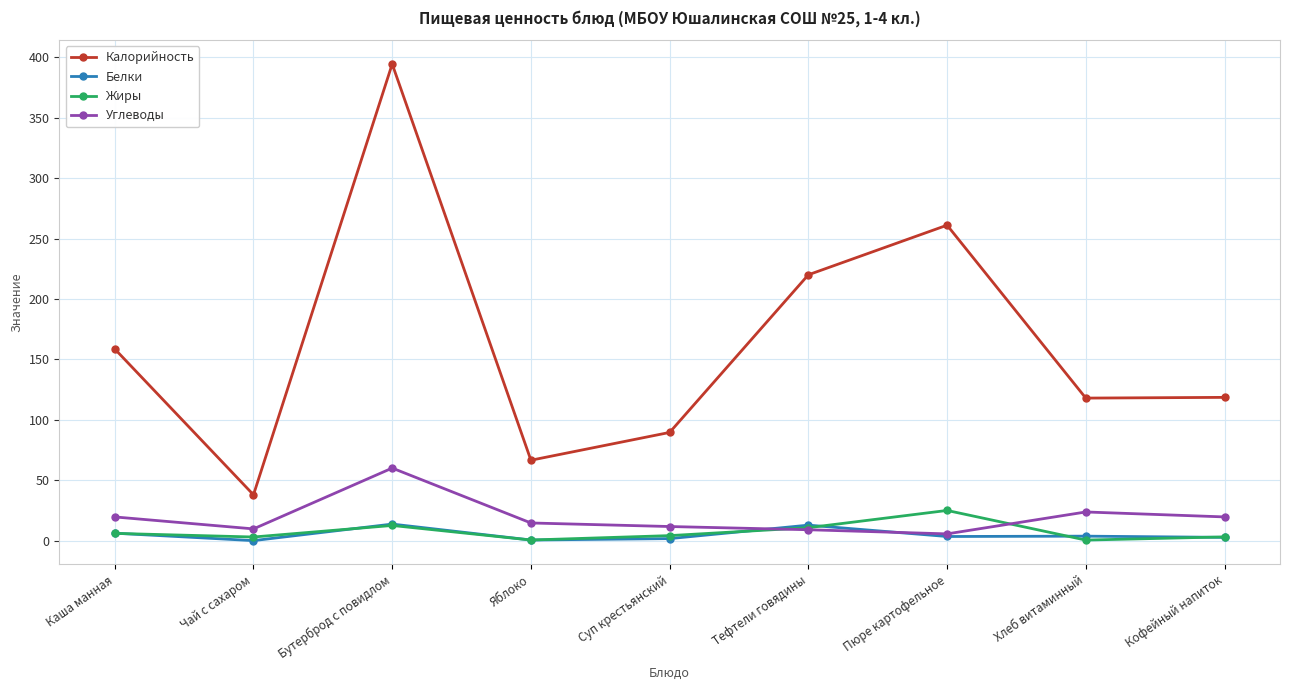

Where does the Белки series first go above 3?

Каша манная